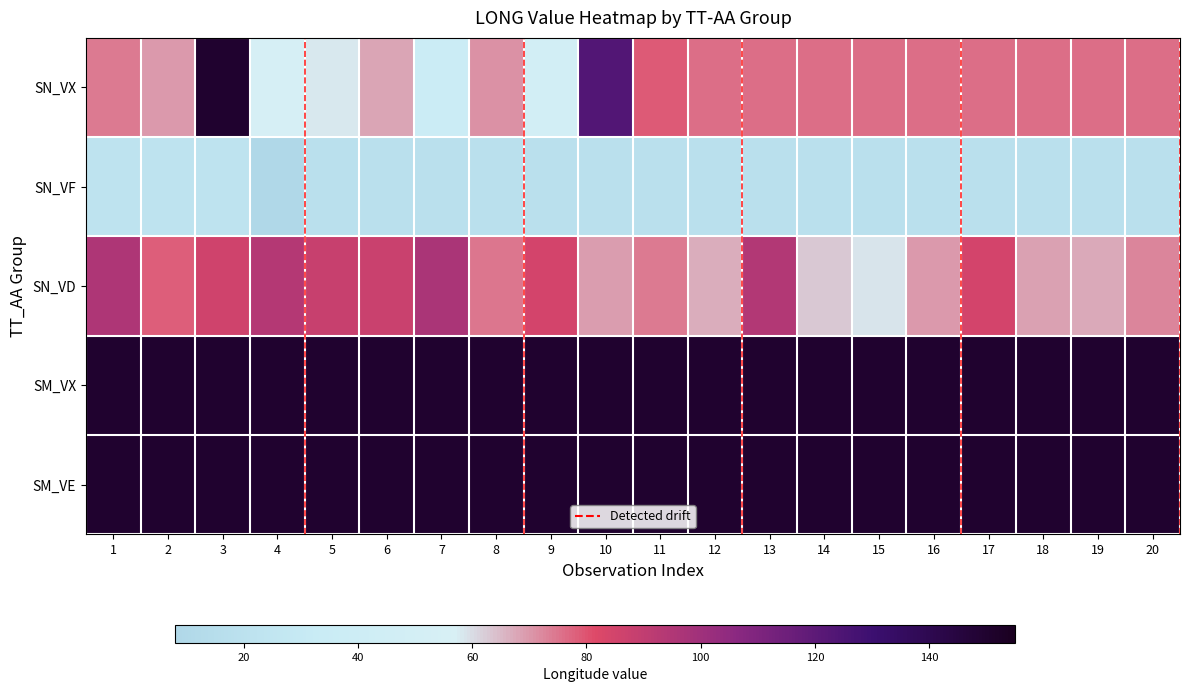

What is the maximum value shown in the chart?

150.4